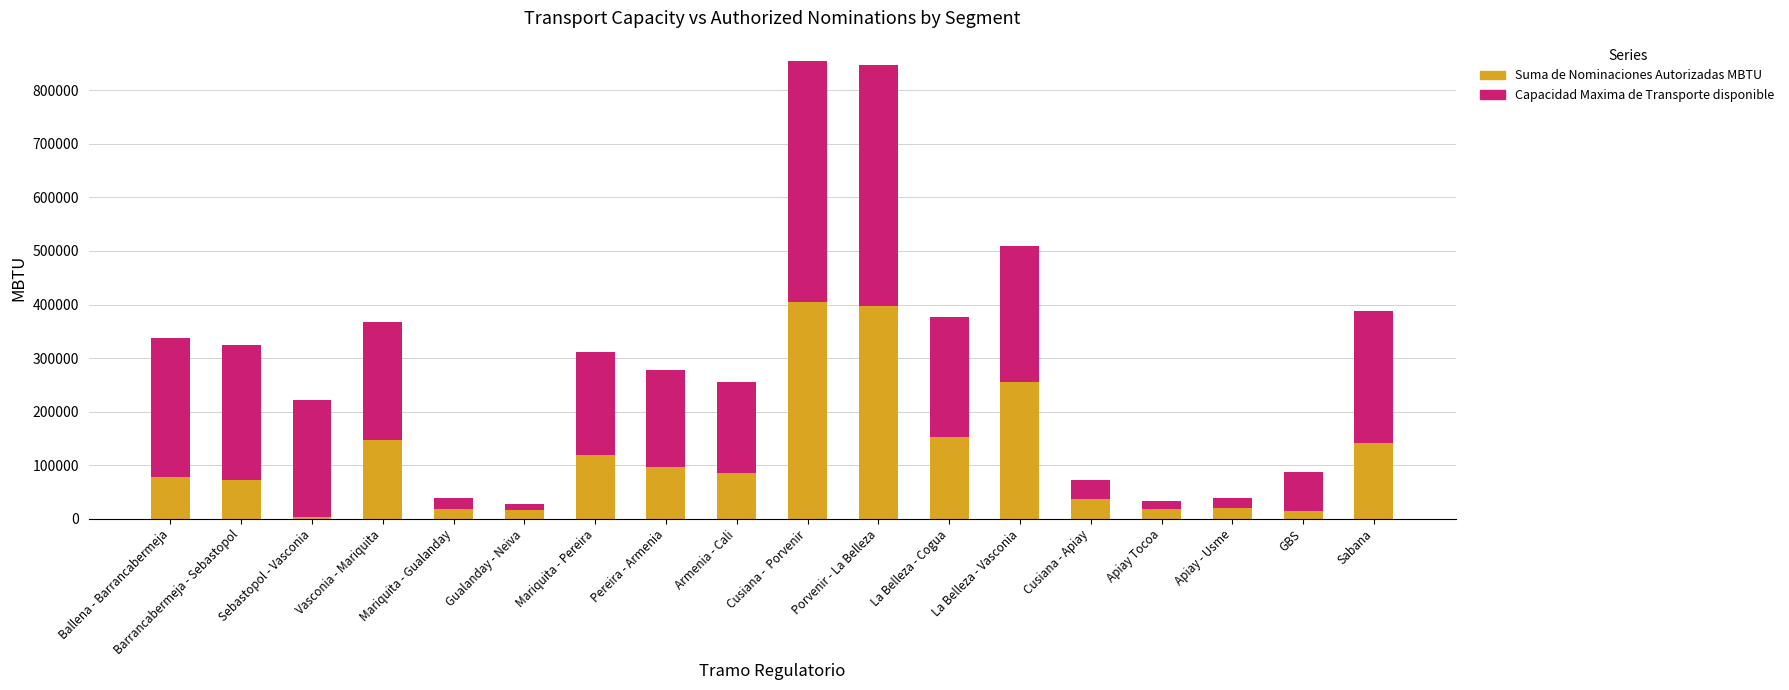

What is the average value of the Suma de Nominaciones Autorizadas MBTU series?

115359.9